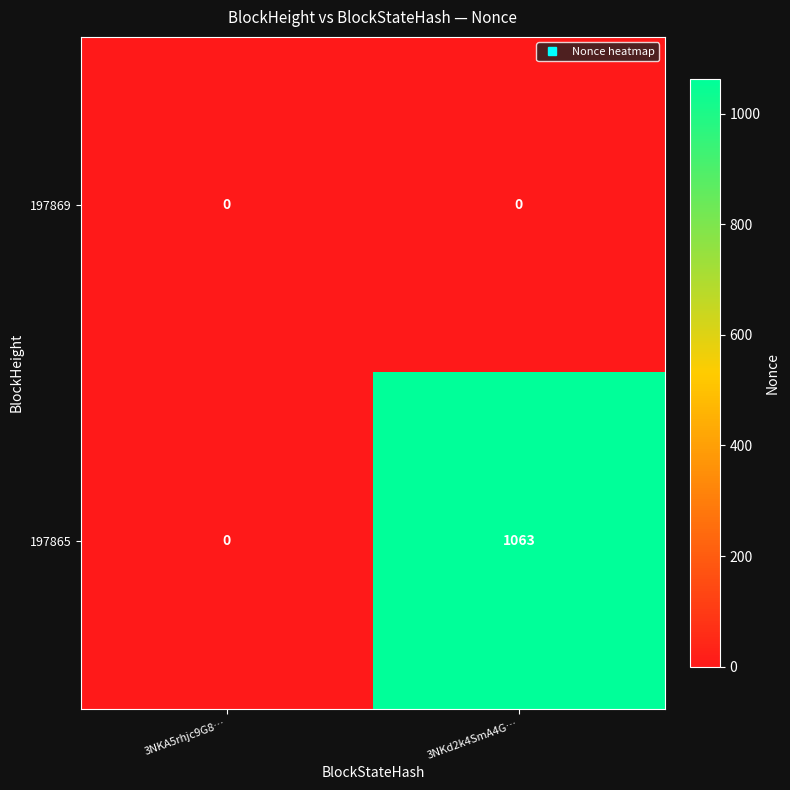

At 3NKd2k4SmA4G…, list the series in order from largest to smallest.

197865, 197869